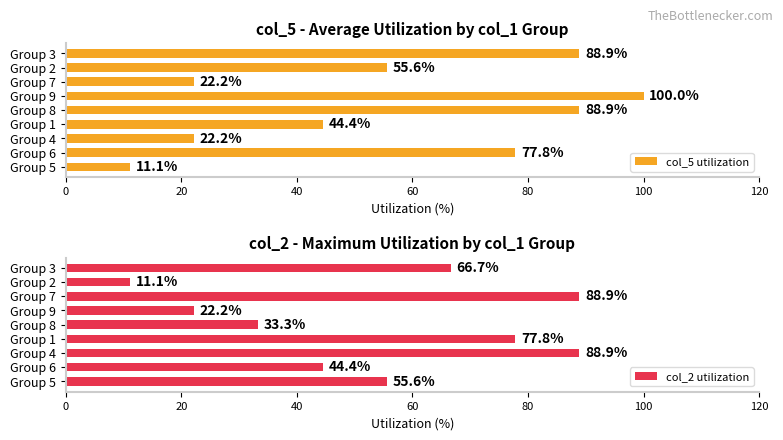

Between 80 and 7, which series saw the biggest shift?

col_5 utilization